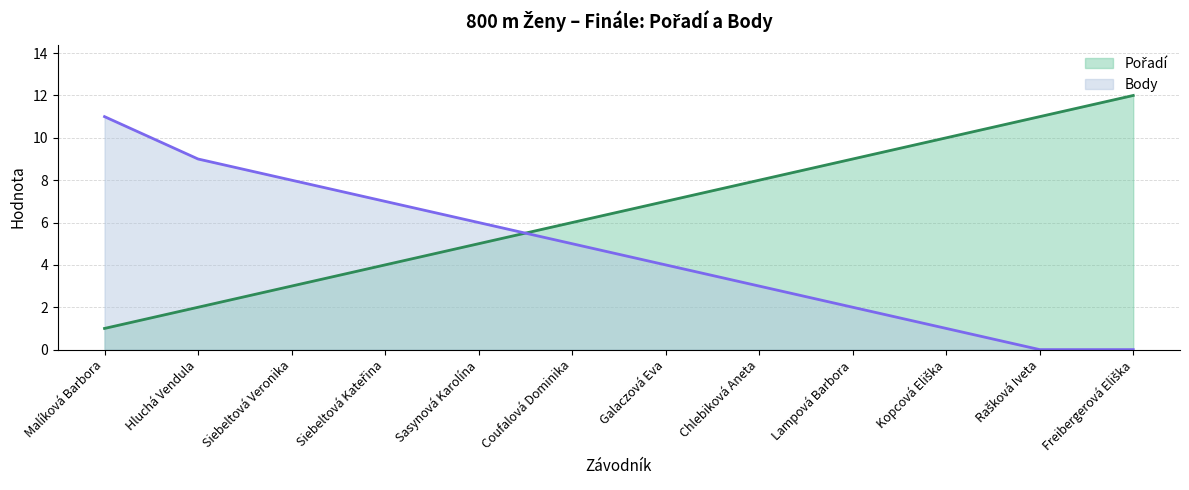

What is the total value across all series at Hluchá Vendula?

11